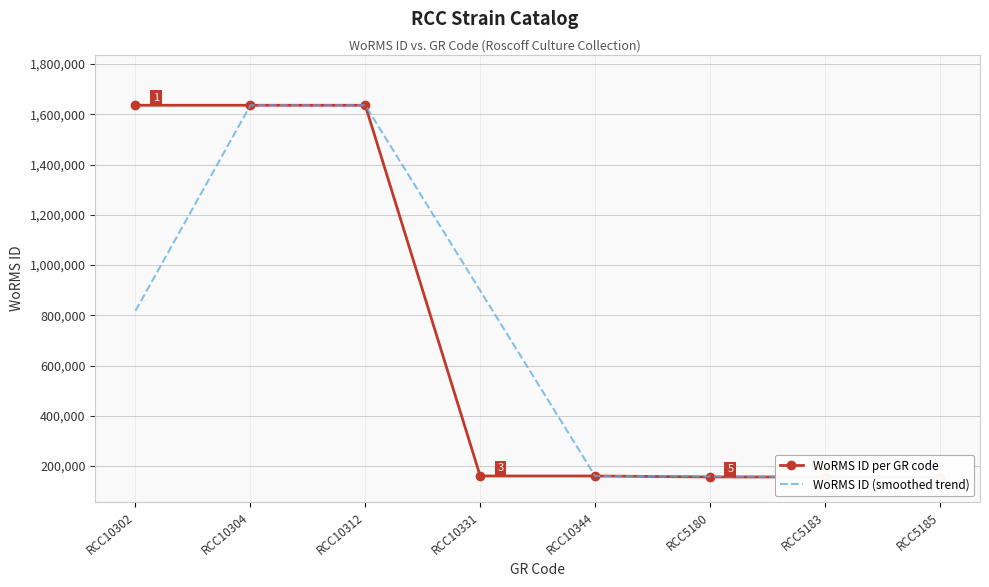

Where does the WoRMS ID (smoothed trend) series first go above 817867?

RCC10304